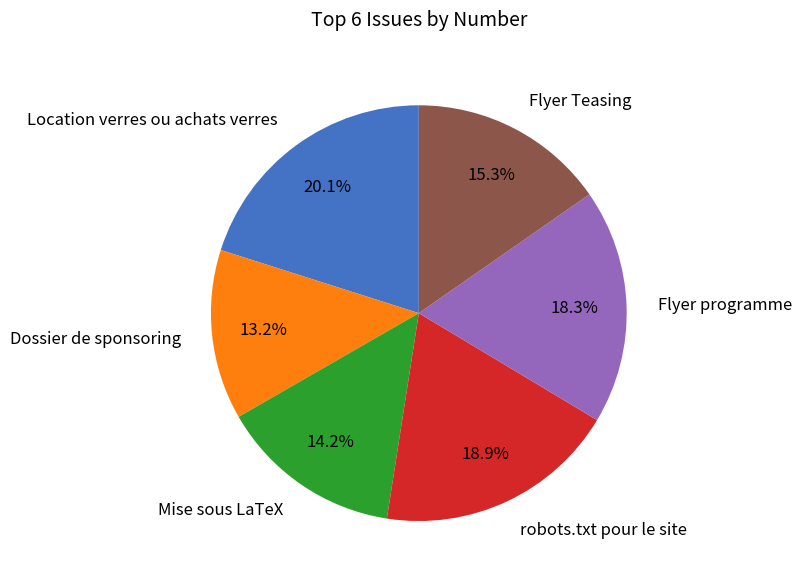

What is the ratio of the value at Flyer programme to the value at robots.txt pour le site?

1.0